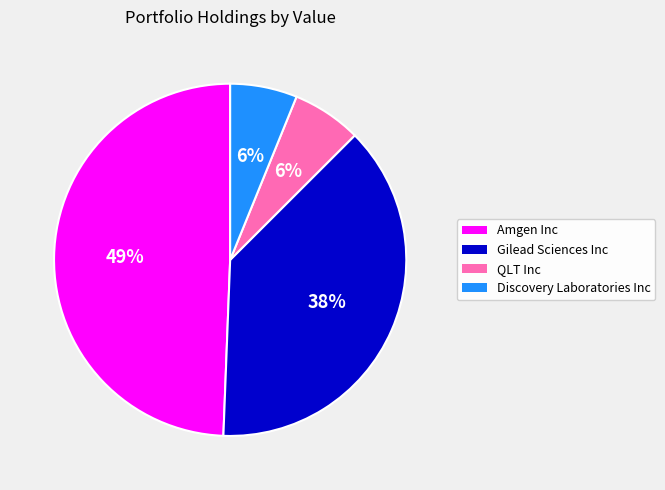

Combined, do Amgen Inc and Discovery Laboratories Inc account for over 50%?

Yes